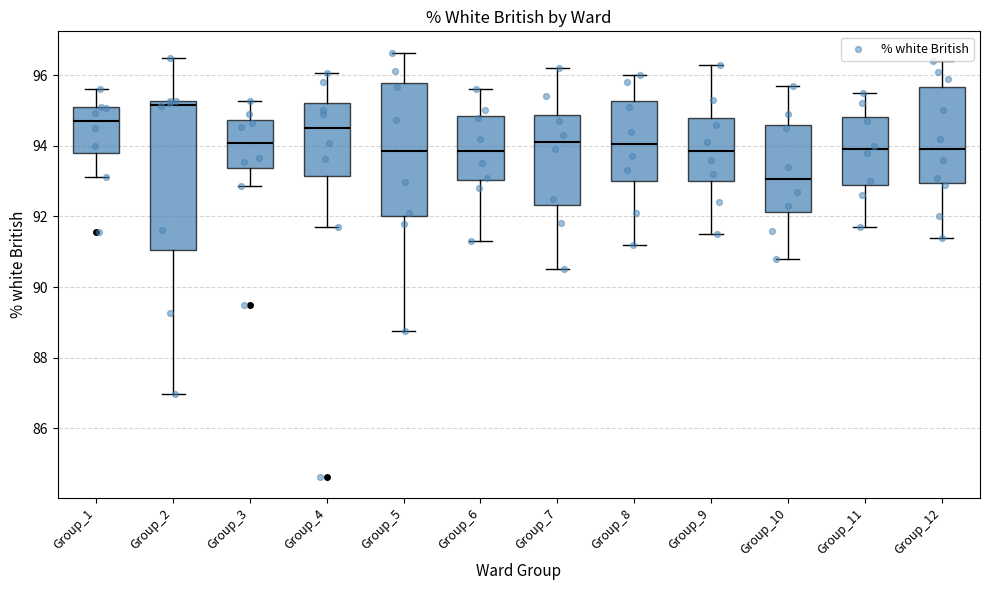

Which box is the tallest, from its lower edge to its upper edge?

Group_2